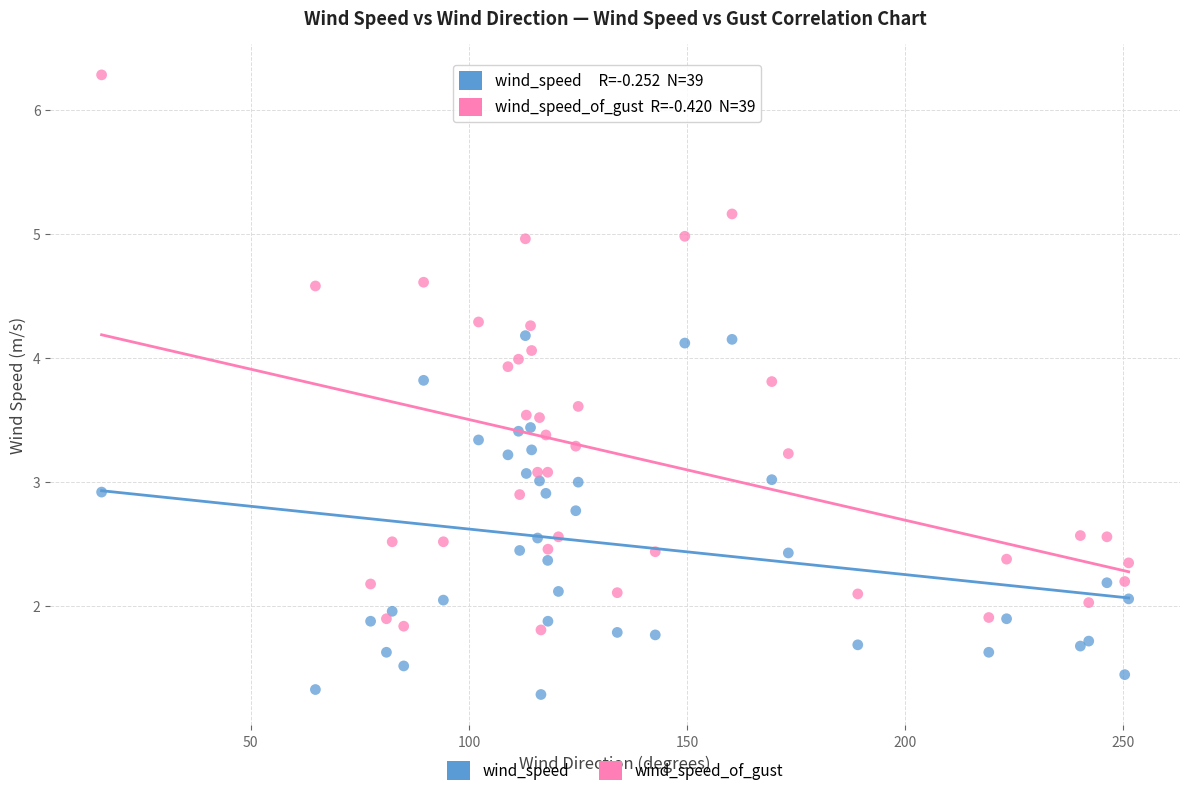

What is the X range (max minus min) for the scatter plot?

235.4